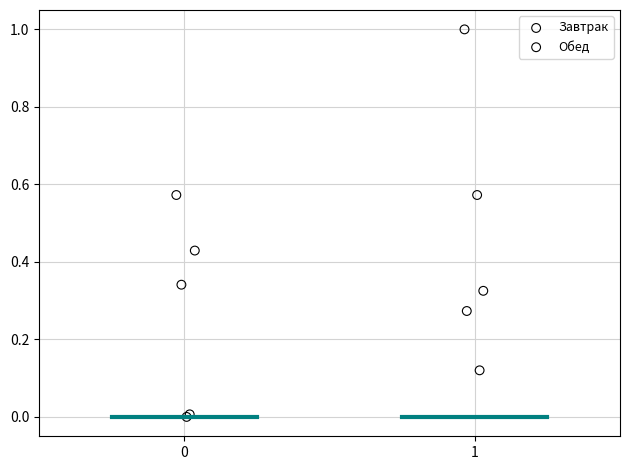

Which series reaches the maximum Y coordinate?

Обед